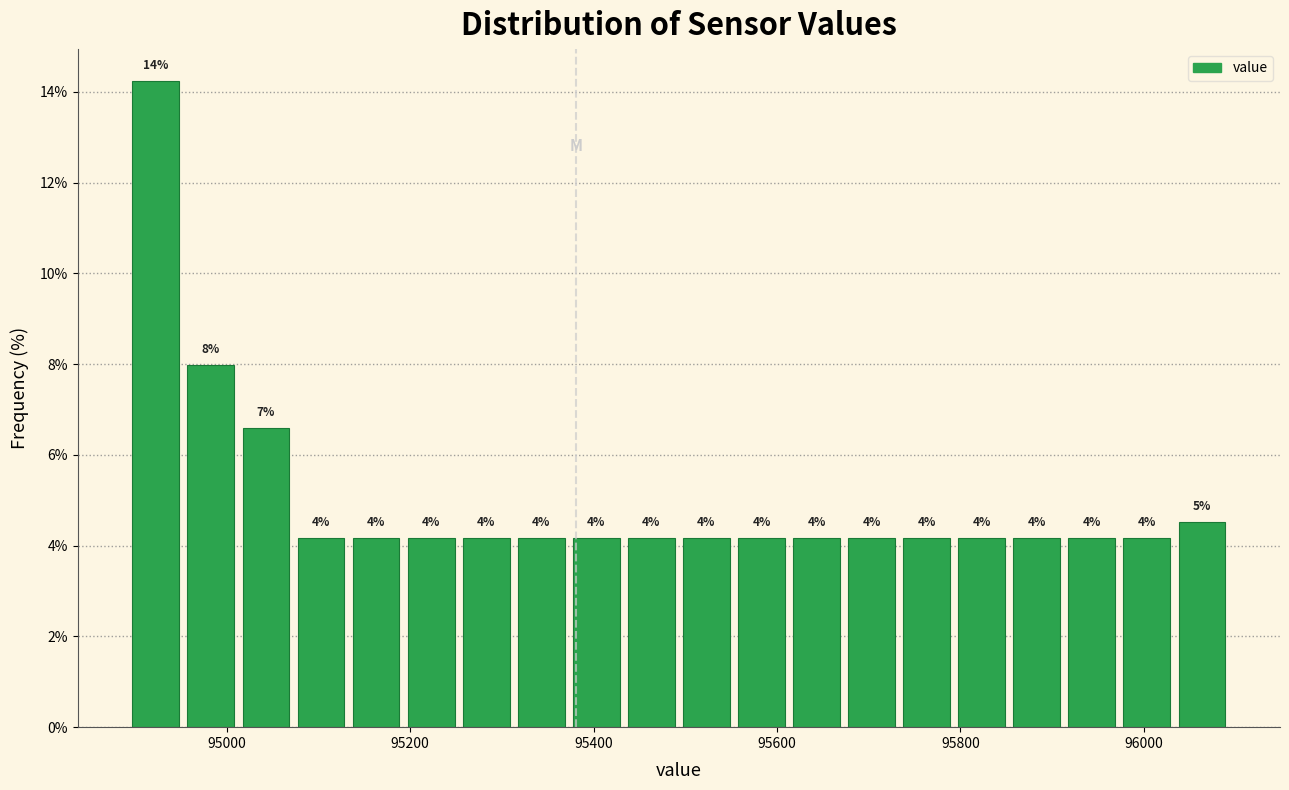

Read against the x-axis, roughly where is the centre of the tallest bar?

94920